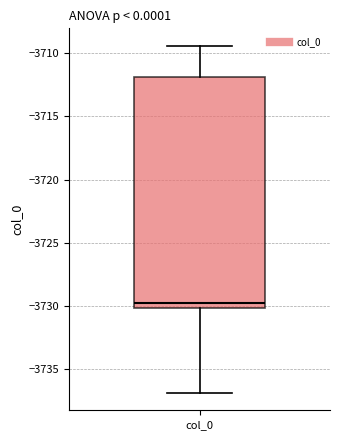

Transcribe this box plot: give where the median line is, the range the box spans, and where the two whiskers end, as read against the y-axis. The values are not printed on the chart, so give them approximately, as read against the axis.

median -3730.0 (just above the box's lower edge), box -3730.0 to -3712.0, whiskers -3737.0 to -3709.5